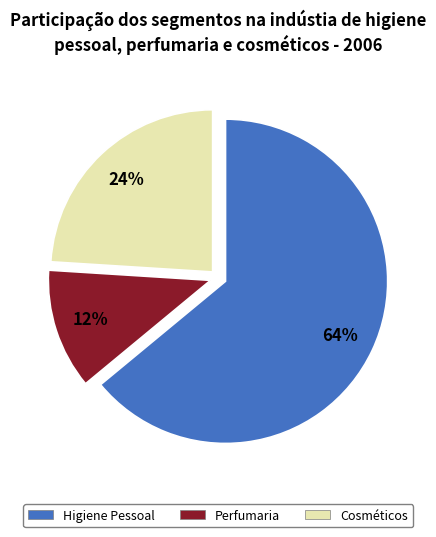

Rank the categories by value from lowest to highest.

Perfumaria, Cosméticos, Higiene Pessoal